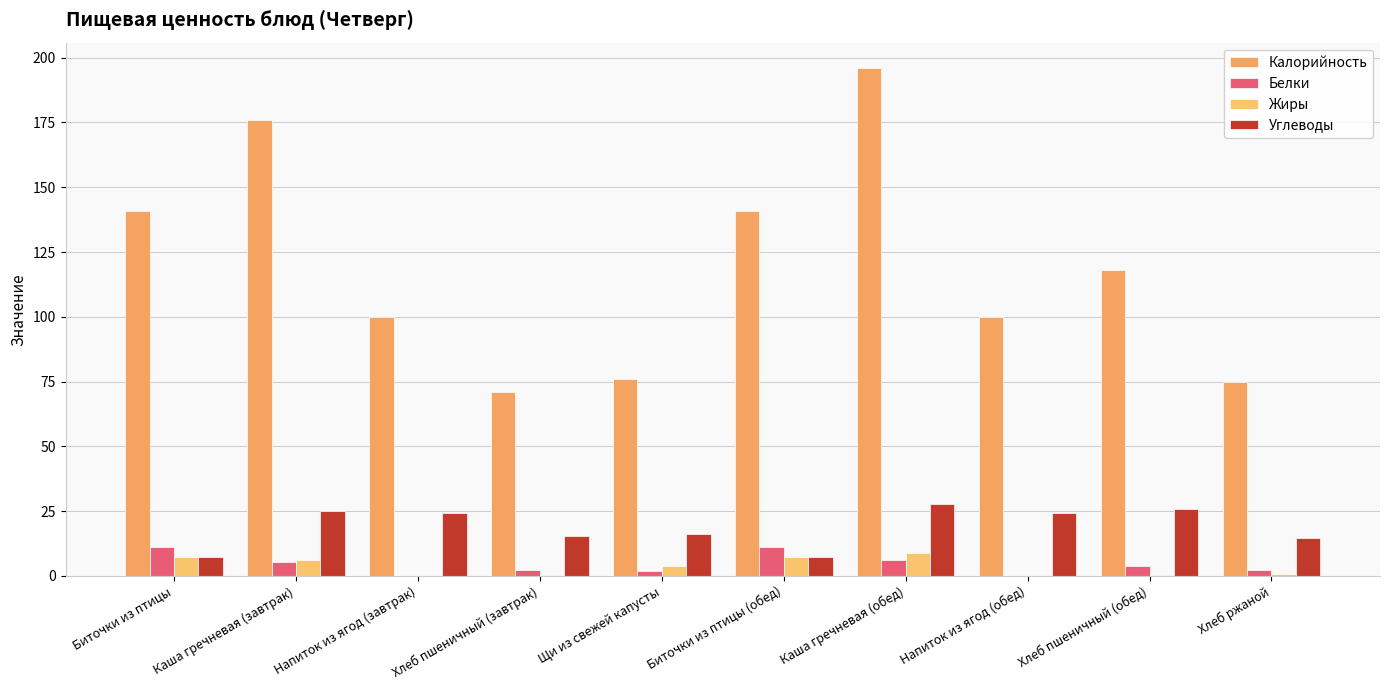

Count the number of categories in the chart.

10